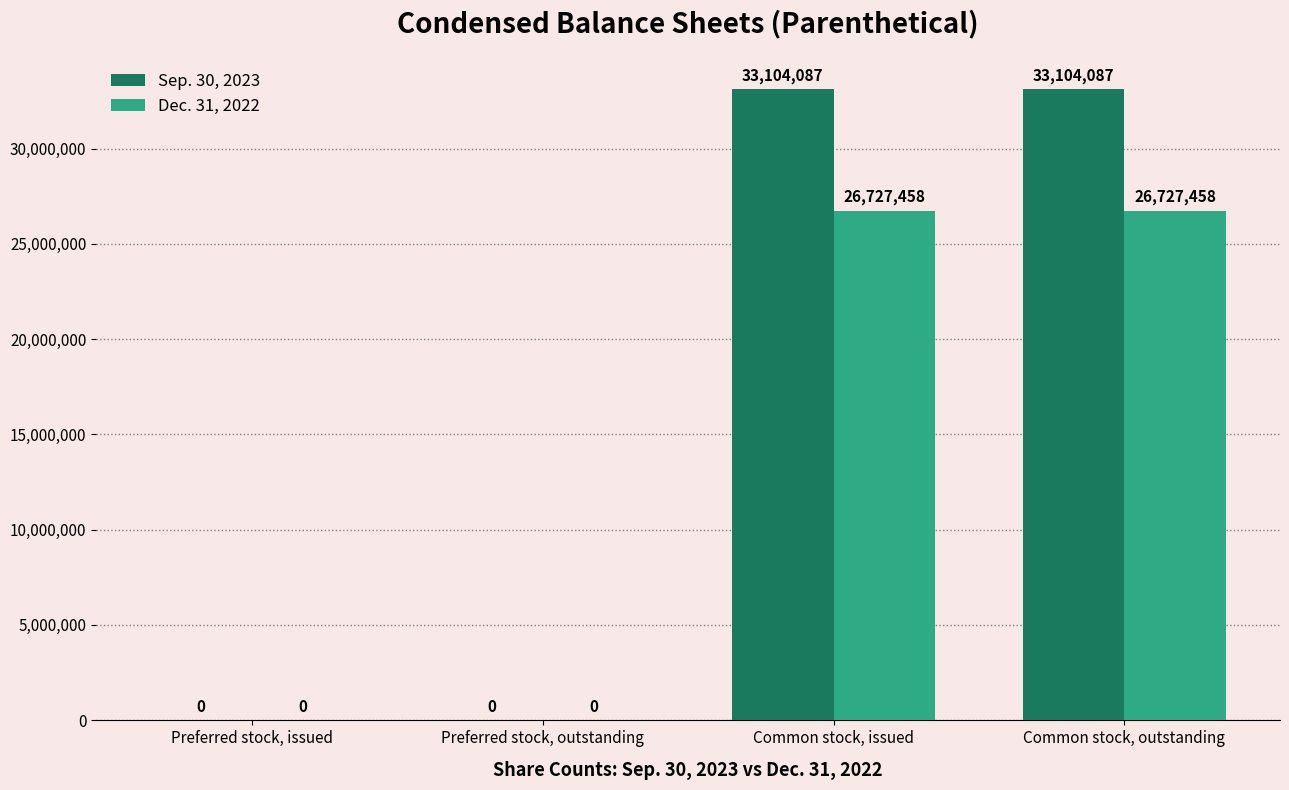

How many categories are shown in the chart?

4